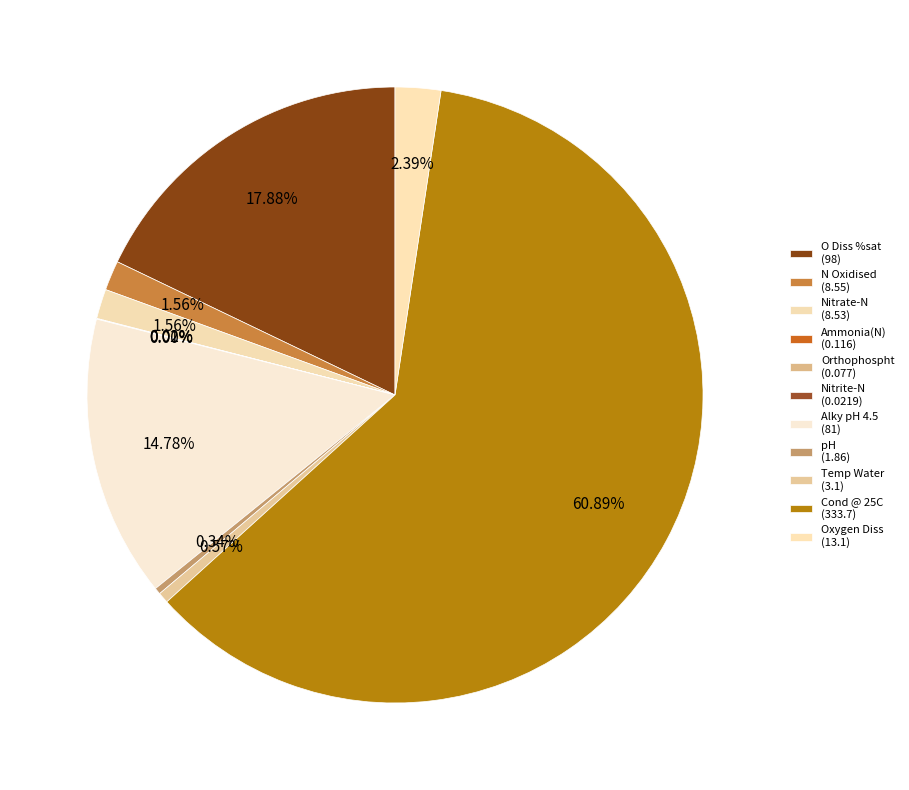

Which has a higher value, Nitrite-N or Cond @ 25C?

Cond @ 25C